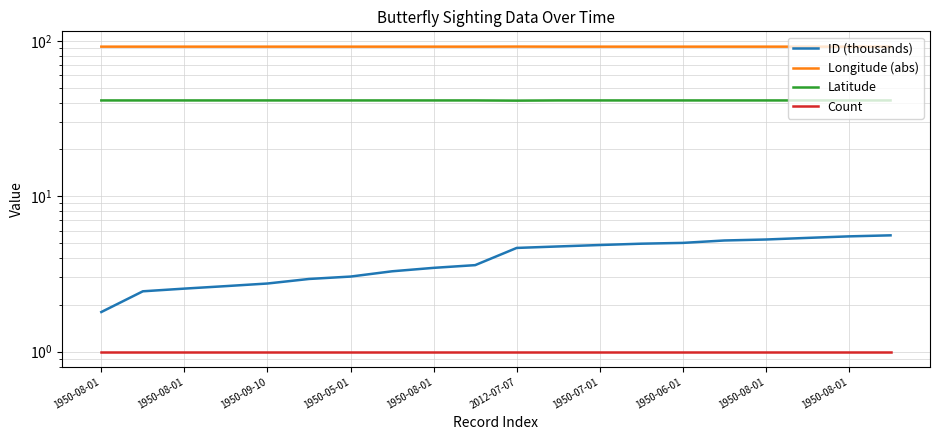

True or false: Longitude (abs) and Count cross at least once.

False